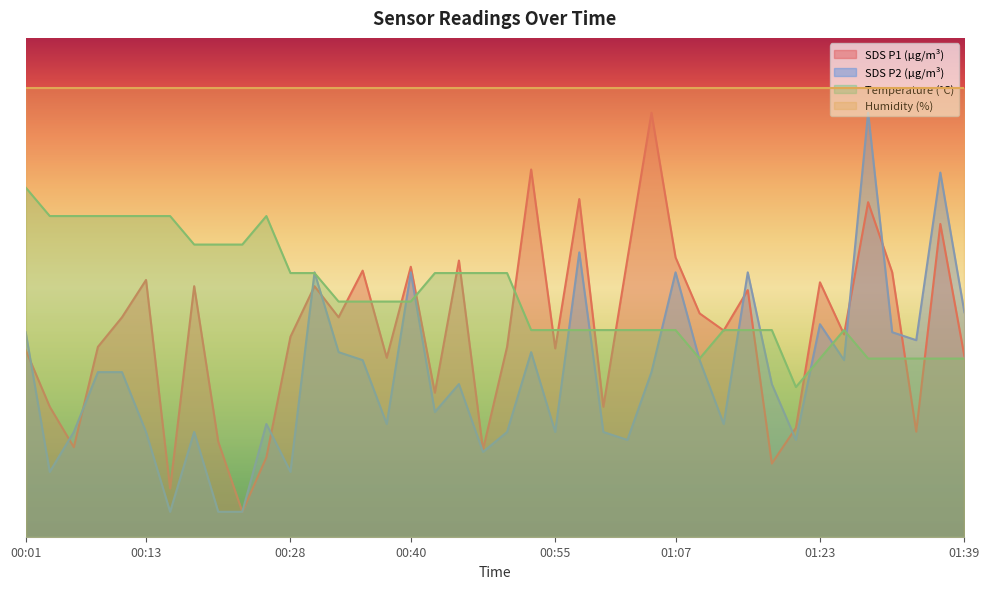

The SDS_P2 series shows 3.3 at 00:08. True or false?

True